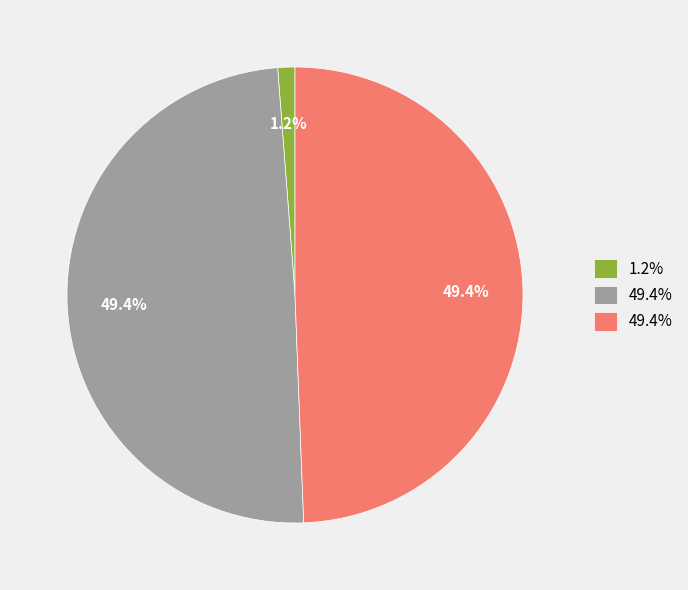

Is there a majority slice in this chart?

No